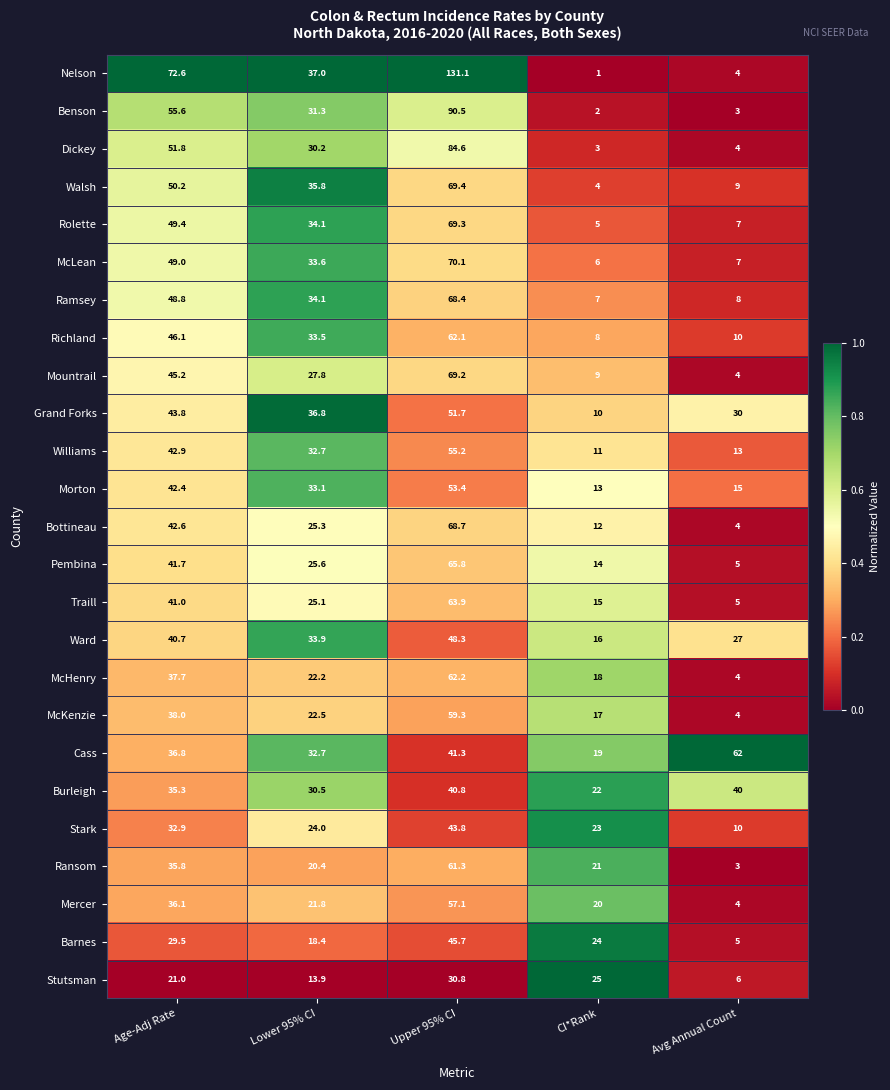

Count the number of data series in this chart.

25